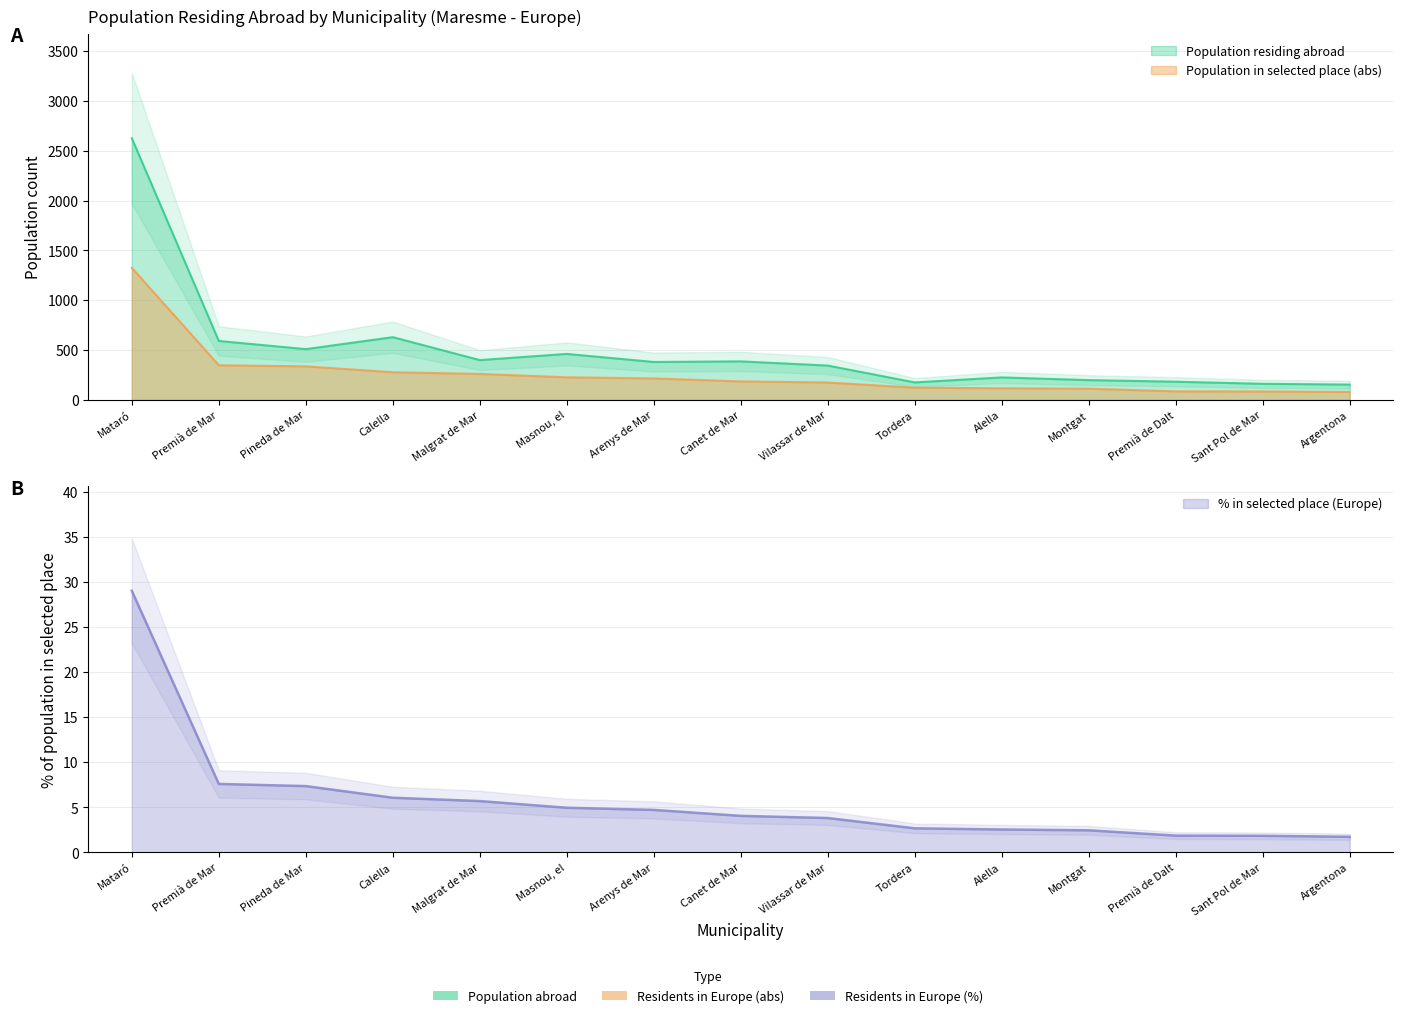

How many data points in Population in selected place (abs) are less than 185?

7